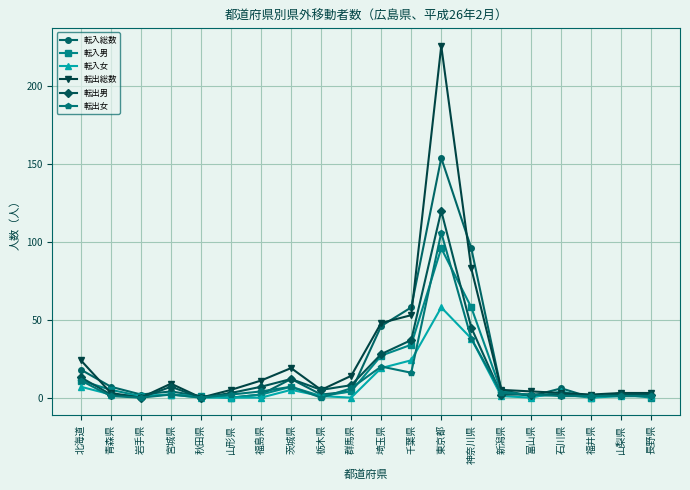

How many lines are shown in the chart?

6